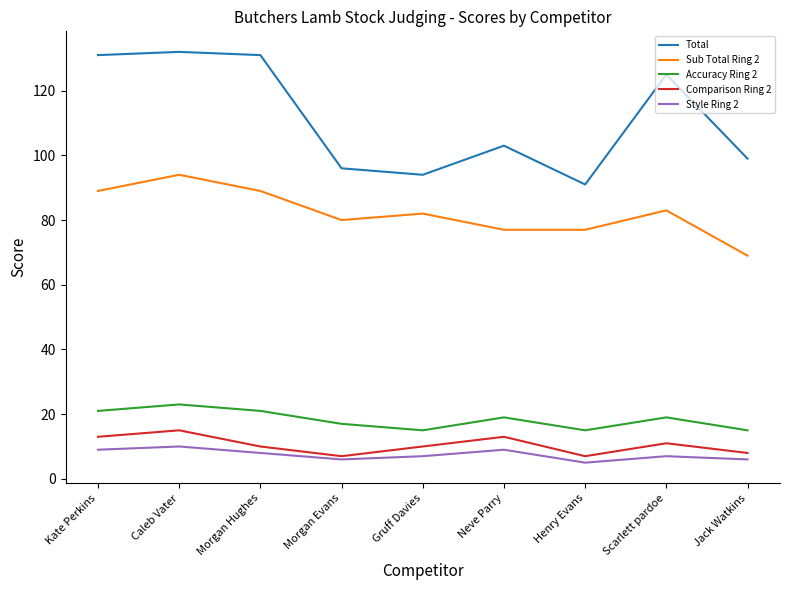

The value of Sub Total Ring 2 at Caleb Vater is 30. True or false?

False